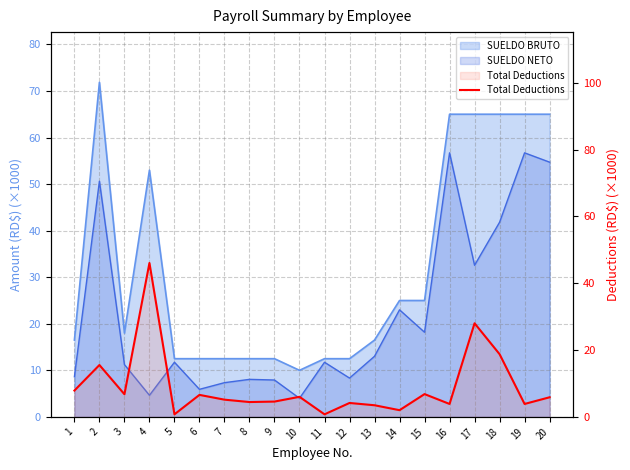

What is the difference between the maximum and minimum values?

45.3